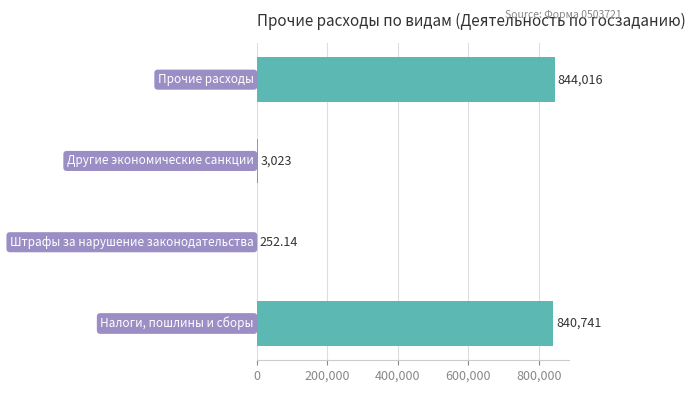

Which category has the highest value across all series?

Прочие расходы